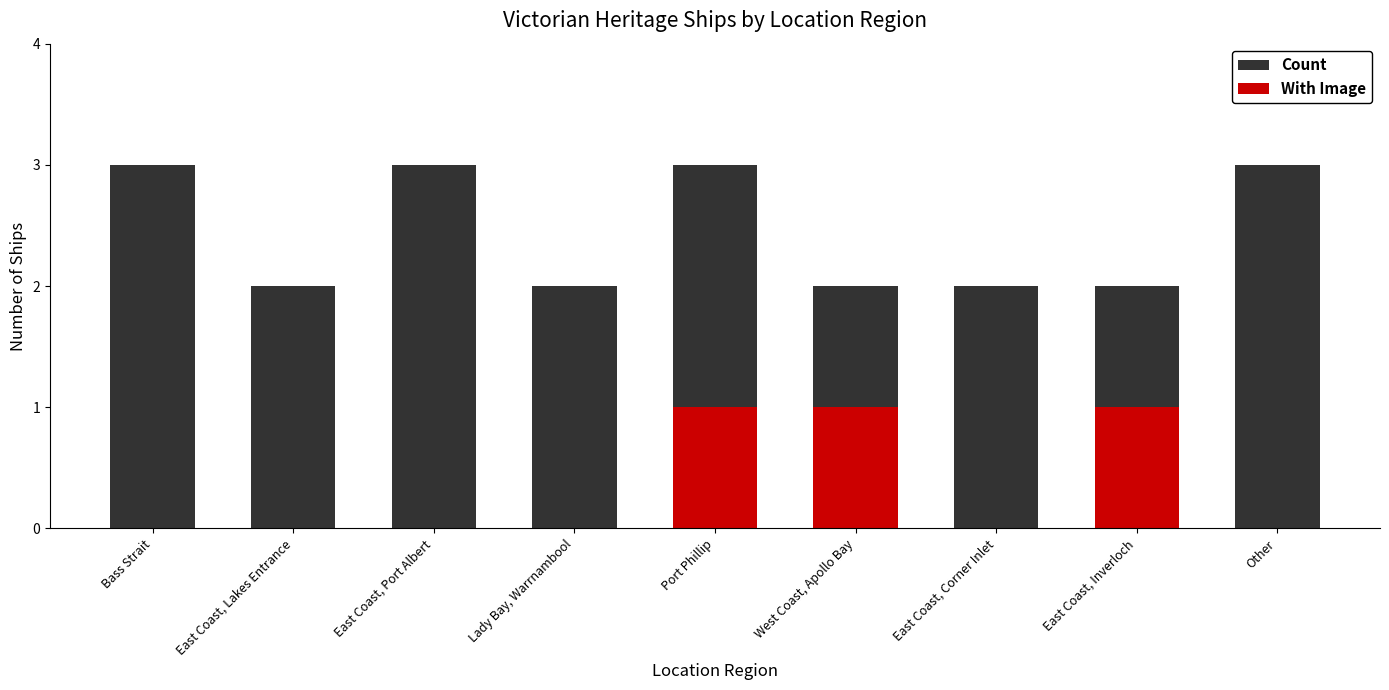

Reading left to right, list all the values displayed in this chart.

Count: Bass Strait=3	East Coast, Lakes Entrance=2	East Coast, Port Albert=3	Lady Bay, Warrnambool=2	Port Phillip=3	West Coast, Apollo Bay=2	East Coast, Corner Inlet=2	East Coast, Inverloch=2	Other=3
With Image: Bass Strait=0	East Coast, Lakes Entrance=0	East Coast, Port Albert=0	Lady Bay, Warrnambool=0	Port Phillip=1	West Coast, Apollo Bay=1	East Coast, Corner Inlet=0	East Coast, Inverloch=1	Other=0